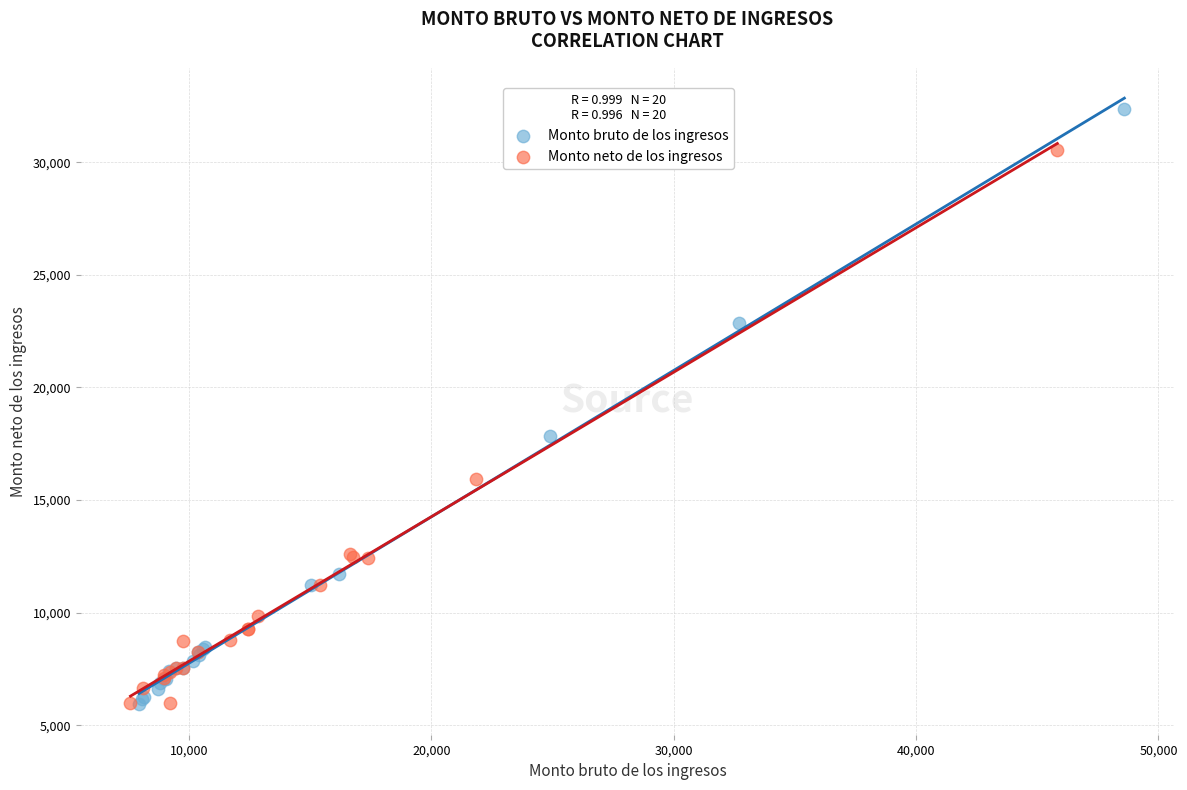

Which series has the largest Y range (max minus min)?

Monto bruto de los ingresos